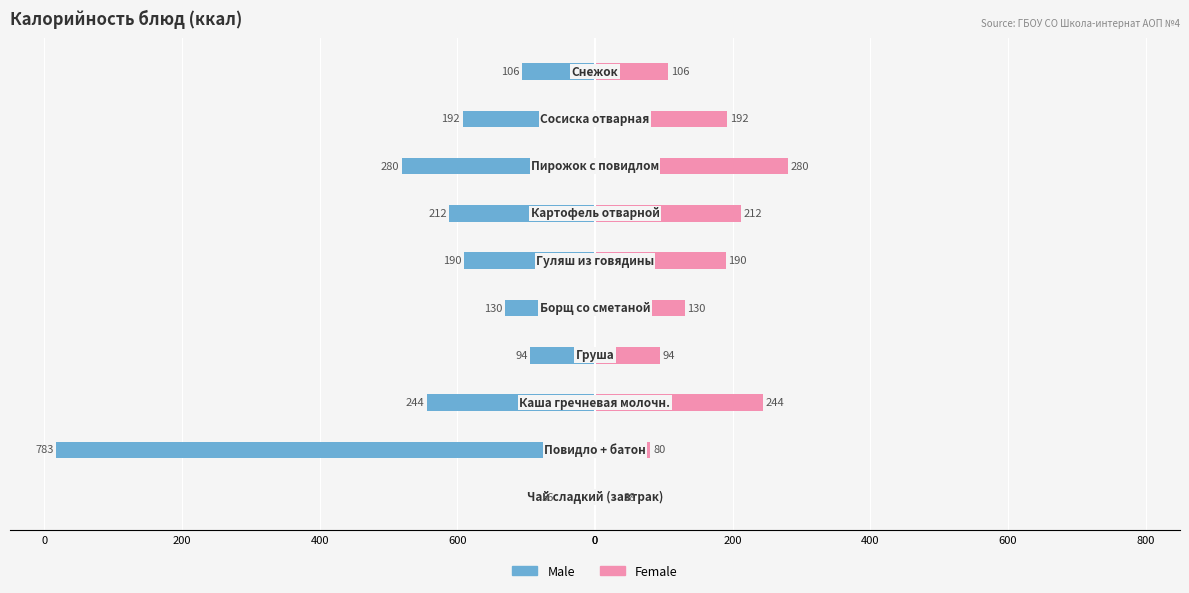

How many groups of bars are there?

10